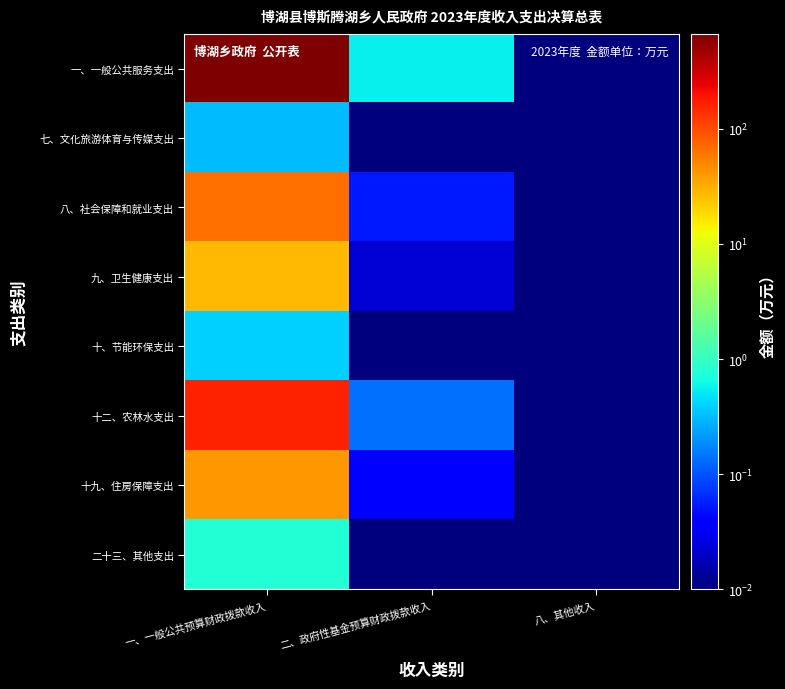

How many series are shown in this chart?

8